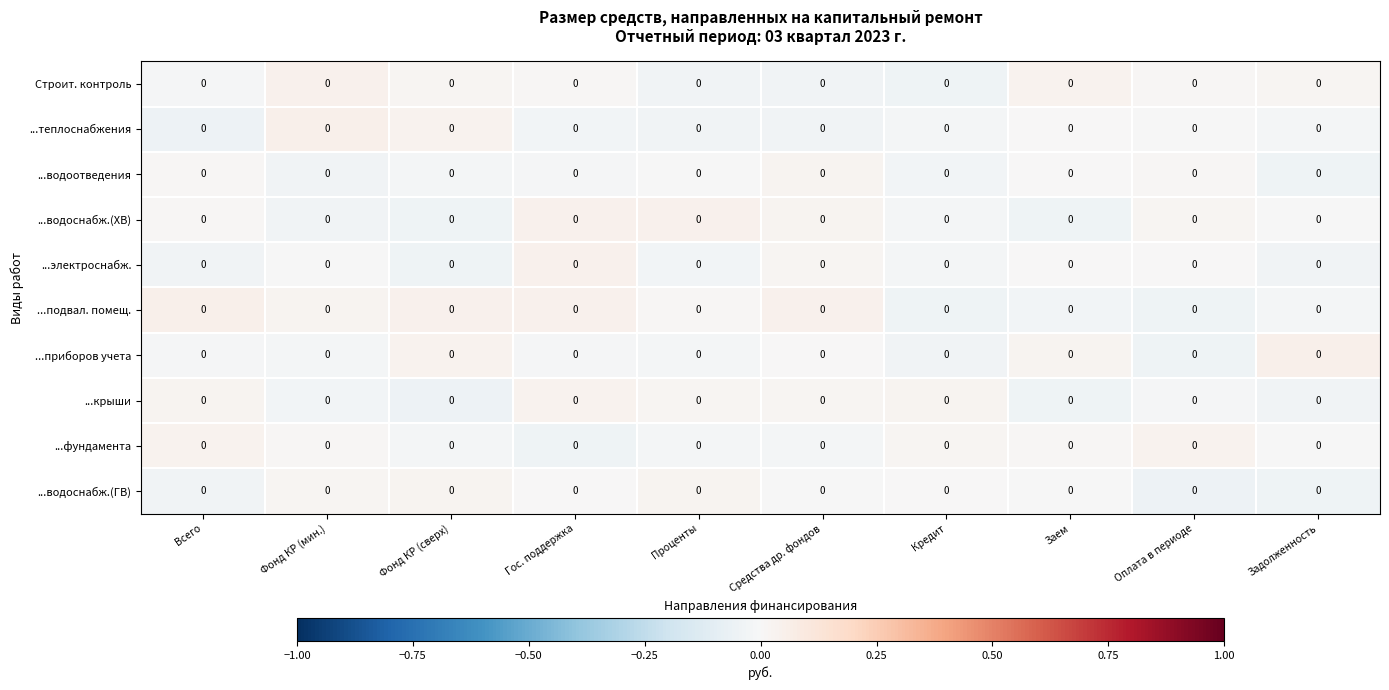

Reading left to right, list all the values displayed in this chart.

Строит. контроль: Всего=0.0	Фонд КР (мин.)=0.0	Фонд КР (сверх)=0.0	Гос. поддержка=0.0	Проценты=0.0	Средства др. фондов=0.0	Кредит=0.0	Заем=0.0	Оплата в периоде=0.0	Задолженность=0.0
...теплоснабжения: Всего=0.0	Фонд КР (мин.)=0.0	Фонд КР (сверх)=0.0	Гос. поддержка=0.0	Проценты=0.0	Средства др. фондов=0.0	Кредит=0.0	Заем=0.0	Оплата в периоде=0.0	Задолженность=0.0
...водоотведения: Всего=0.0	Фонд КР (мин.)=0.0	Фонд КР (сверх)=0.0	Гос. поддержка=0.0	Проценты=0.0	Средства др. фондов=0.0	Кредит=0.0	Заем=0.0	Оплата в периоде=0.0	Задолженность=0.0
...водоснабж.(ХВ): Всего=0.0	Фонд КР (мин.)=0.0	Фонд КР (сверх)=0.0	Гос. поддержка=0.0	Проценты=0.0	Средства др. фондов=0.0	Кредит=0.0	Заем=0.0	Оплата в периоде=0.0	Задолженность=0.0
...электроснабж.: Всего=0.0	Фонд КР (мин.)=0.0	Фонд КР (сверх)=0.0	Гос. поддержка=0.0	Проценты=0.0	Средства др. фондов=0.0	Кредит=0.0	Заем=0.0	Оплата в периоде=0.0	Задолженность=0.0
...подвал. помещ.: Всего=0.0	Фонд КР (мин.)=0.0	Фонд КР (сверх)=0.0	Гос. поддержка=0.0	Проценты=0.0	Средства др. фондов=0.0	Кредит=0.0	Заем=0.0	Оплата в периоде=0.0	Задолженность=0.0
...приборов учета: Всего=0.0	Фонд КР (мин.)=0.0	Фонд КР (сверх)=0.0	Гос. поддержка=0.0	Проценты=0.0	Средства др. фондов=0.0	Кредит=0.0	Заем=0.0	Оплата в периоде=0.0	Задолженность=0.0
...крыши: Всего=0.0	Фонд КР (мин.)=0.0	Фонд КР (сверх)=0.0	Гос. поддержка=0.0	Проценты=0.0	Средства др. фондов=0.0	Кредит=0.0	Заем=0.0	Оплата в периоде=0.0	Задолженность=0.0
...фундамента: Всего=0.0	Фонд КР (мин.)=0.0	Фонд КР (сверх)=0.0	Гос. поддержка=0.0	Проценты=0.0	Средства др. фондов=0.0	Кредит=0.0	Заем=0.0	Оплата в периоде=0.0	Задолженность=0.0
...водоснабж.(ГВ): Всего=0.0	Фонд КР (мин.)=0.0	Фонд КР (сверх)=0.0	Гос. поддержка=0.0	Проценты=0.0	Средства др. фондов=0.0	Кредит=0.0	Заем=0.0	Оплата в периоде=0.0	Задолженность=0.0